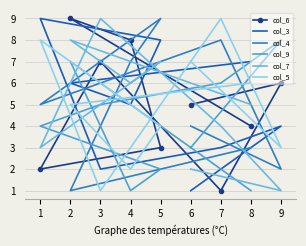

Which category has the lowest value in the col_4 series?

2